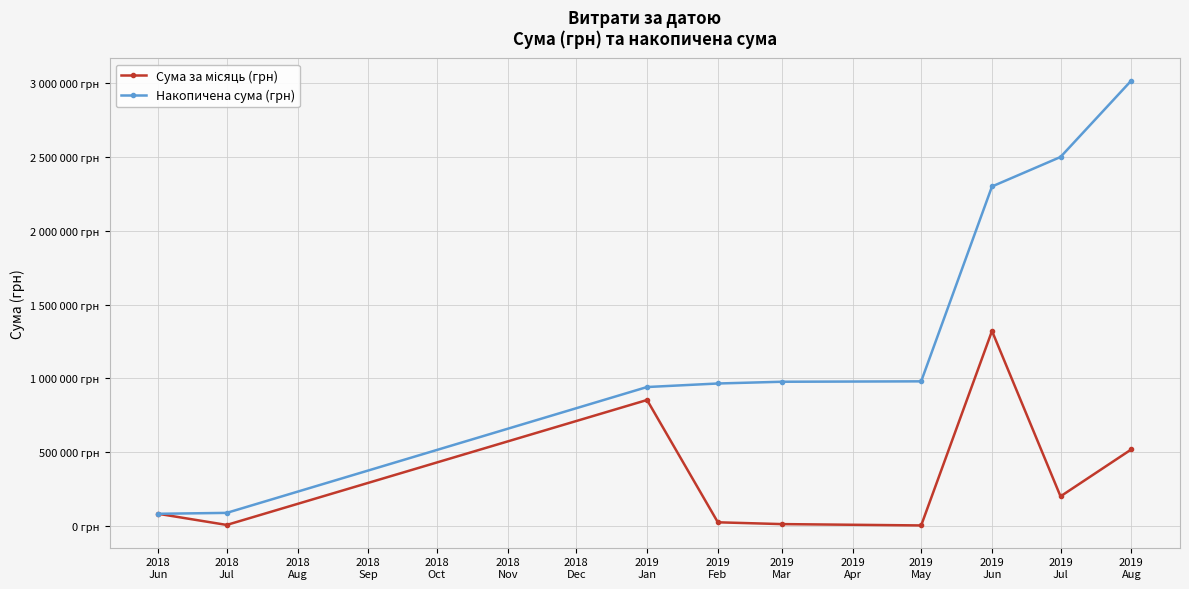

Is this an area chart (filled region under the line)?

No